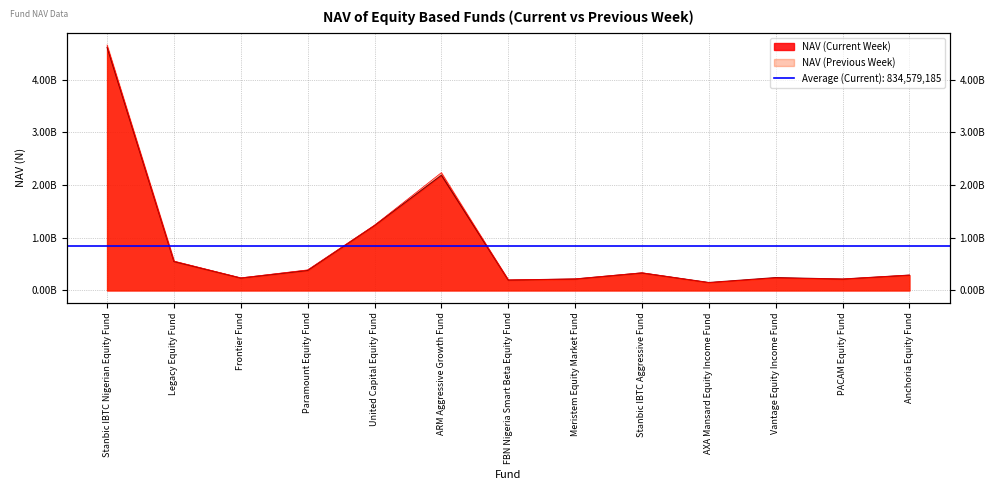

What is the label of the 4th point from the left?

Paramount Equity Fund